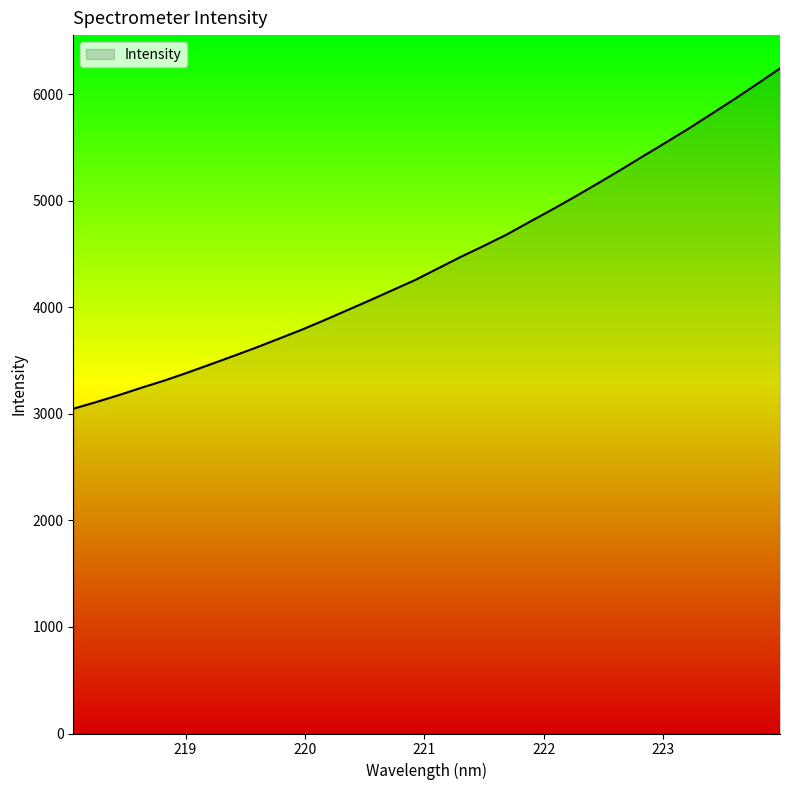

What is the difference between the maximum and minimum values?

3195.0